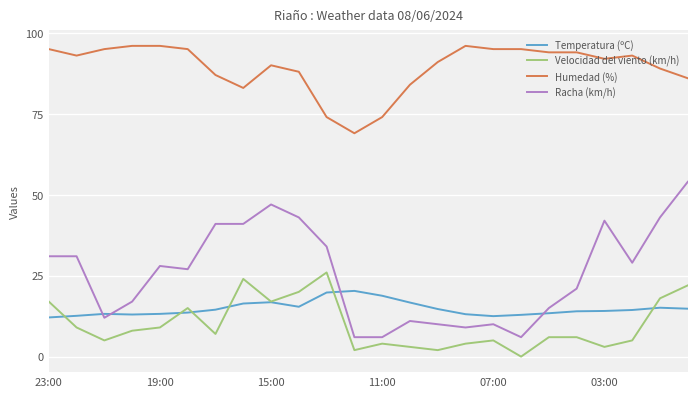

Rank the series by their maximum value, from lowest to highest.

Temperatura (ºC), Velocidad del viento (km/h), Racha (km/h), Humedad (%)